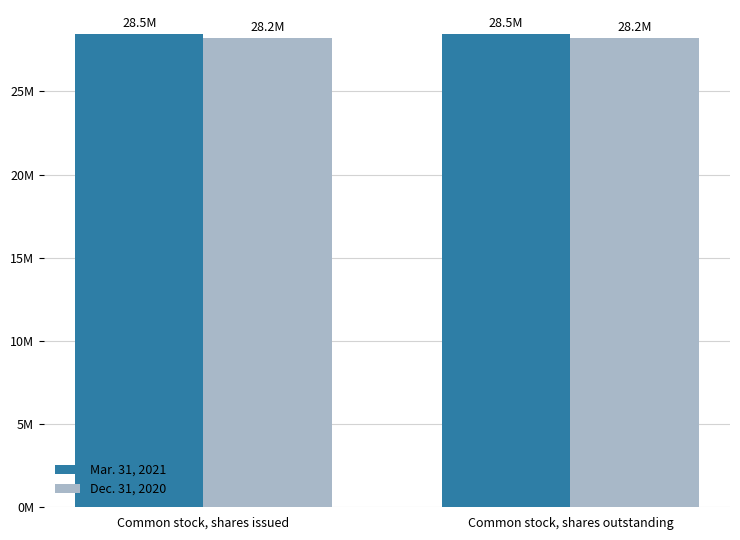

Are the bars horizontal?

No